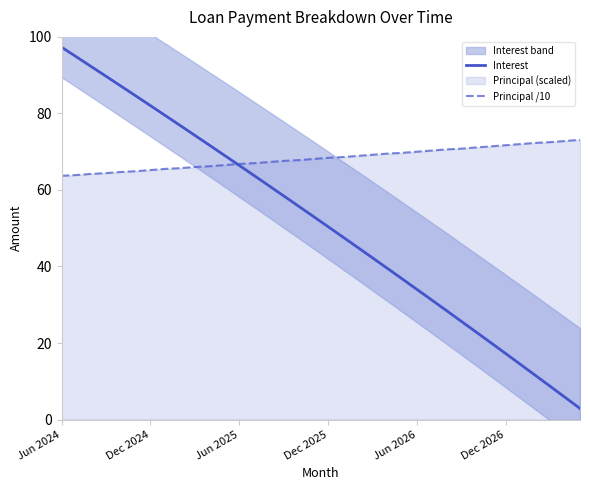

At which label does Interest first exceed 53?

Jun 2024